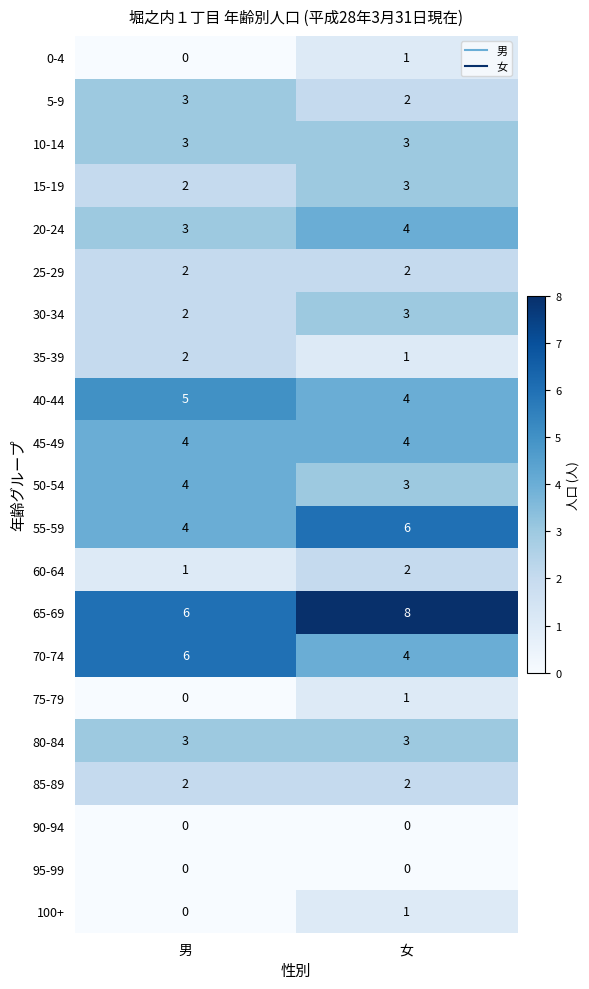

Rank the categories by 60-64 value from highest to lowest.

女, 男